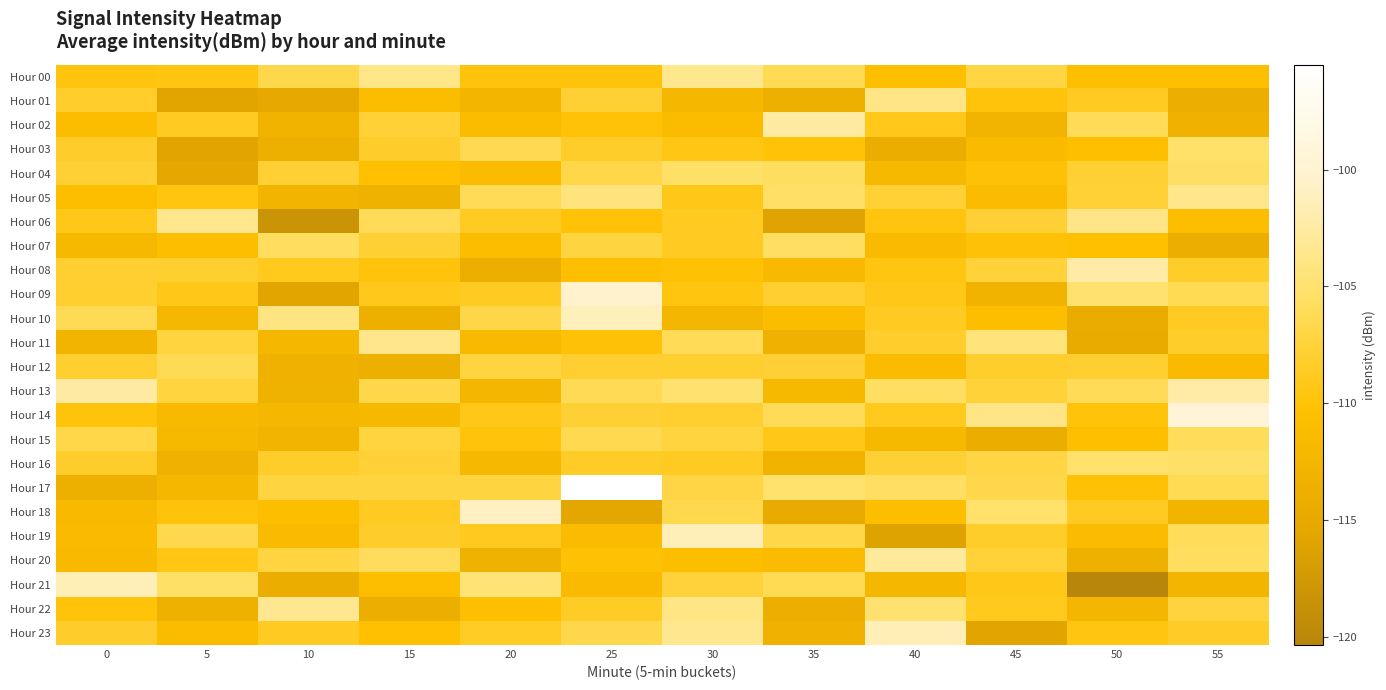

At which category is the sum across all series the highest?

25